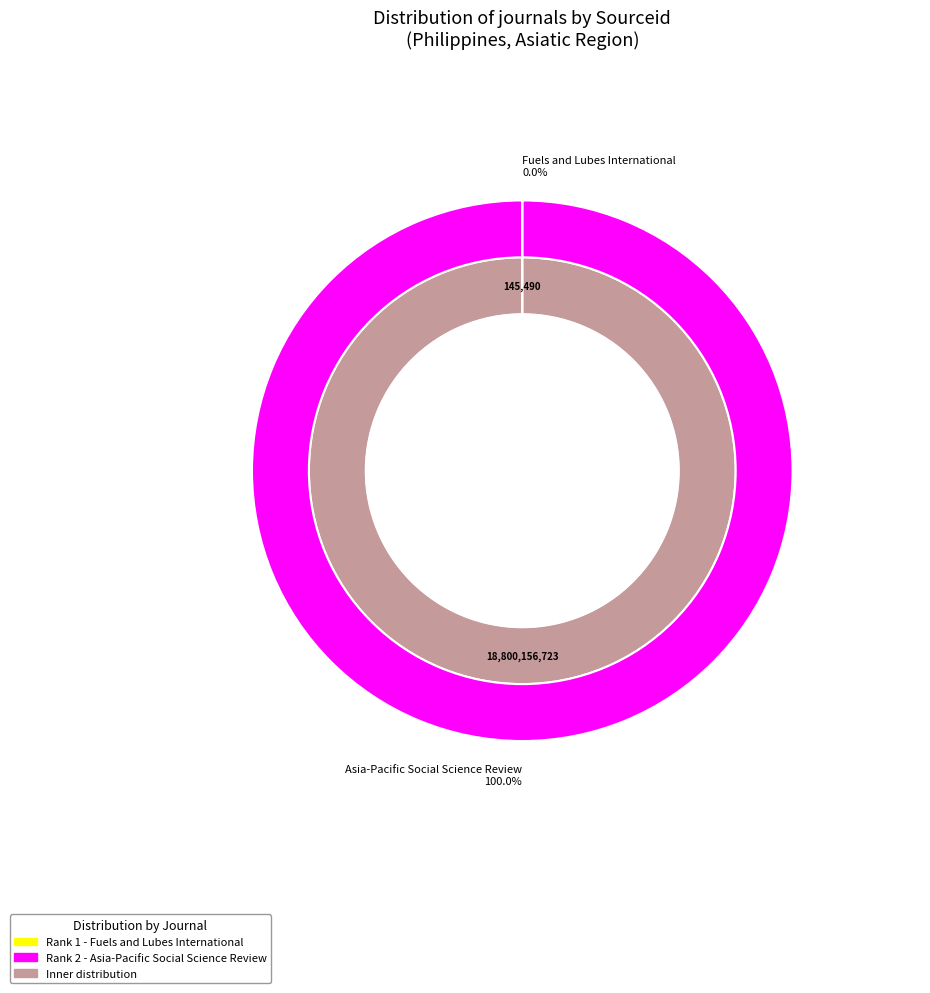

Which category has the biggest portion of the pie?

Asia-Pacific Social Science Review